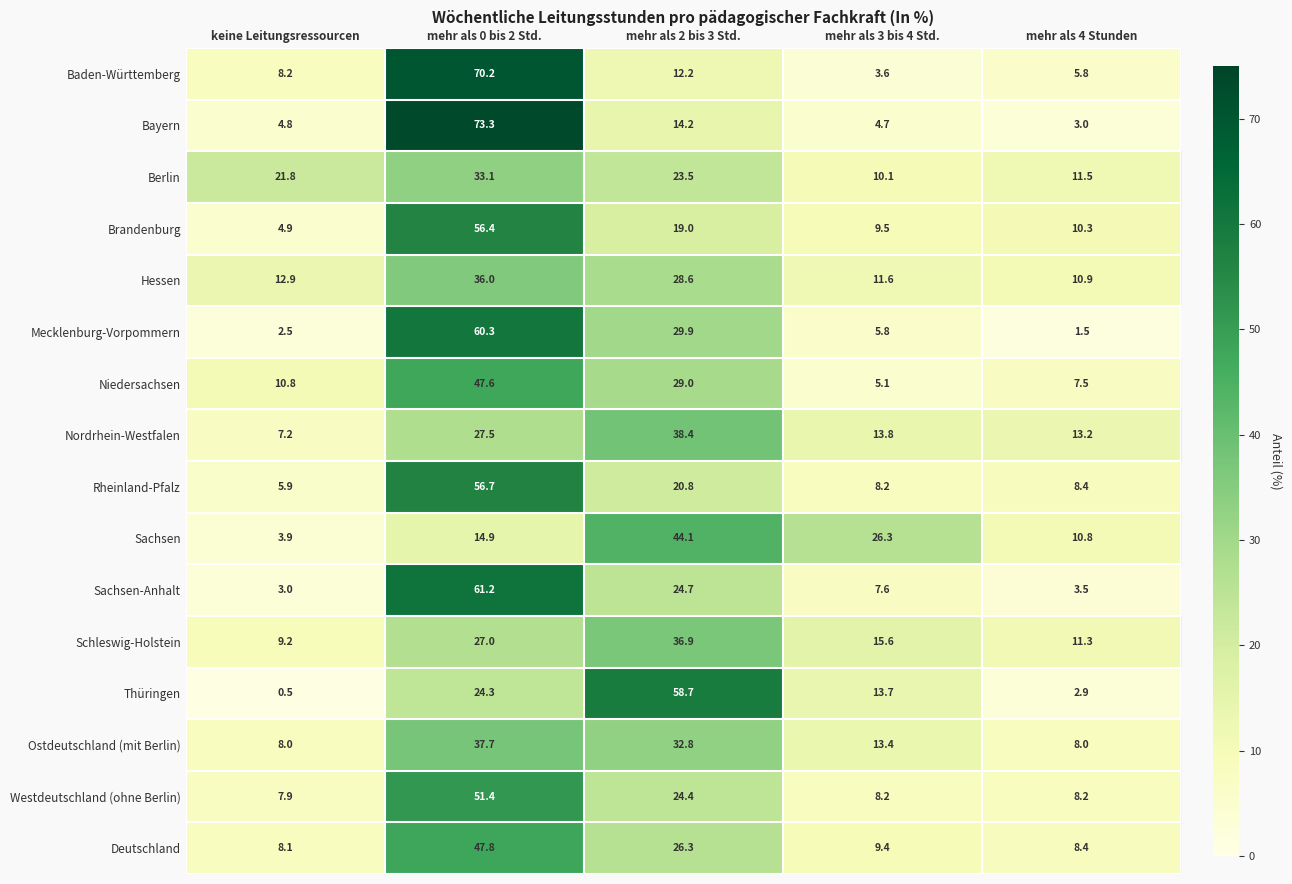

At keine Leitungsressourcen, list the series in order from smallest to largest.

Thüringen, Mecklenburg-Vorpommern, Sachsen-Anhalt, Sachsen, Bayern, Brandenburg, Rheinland-Pfalz, Nordrhein-Westfalen, Westdeutschland (ohne Berlin), Ostdeutschland (mit Berlin), Deutschland, Baden-Württemberg, Schleswig-Holstein, Niedersachsen, Hessen, Berlin